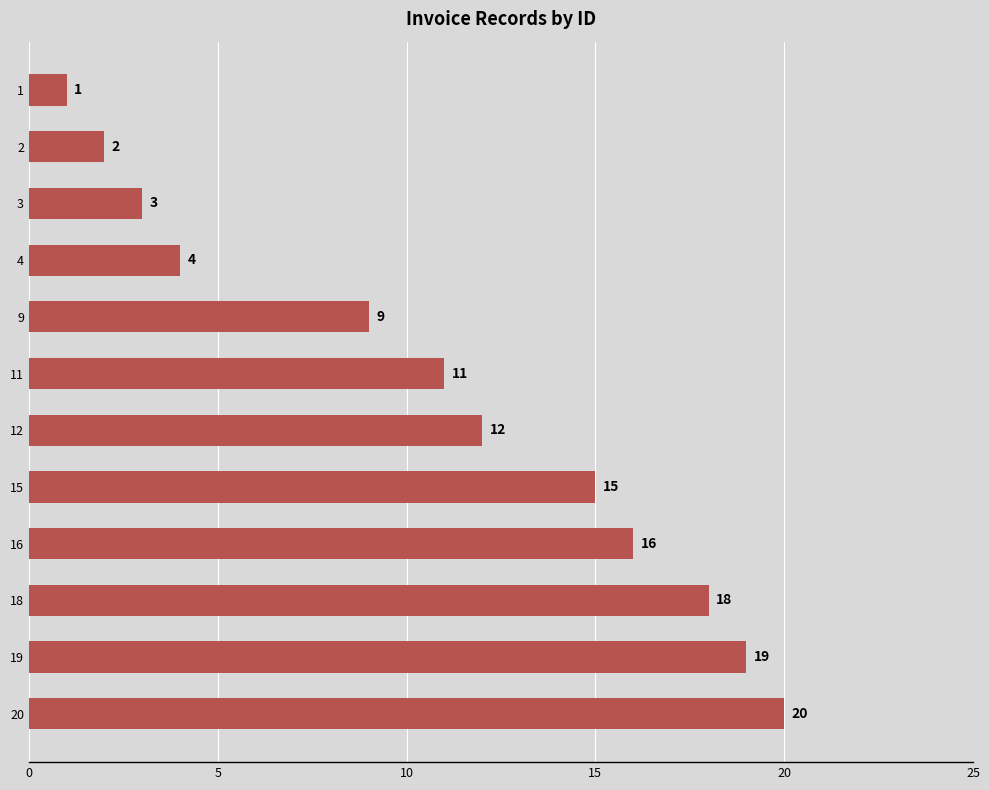

How many categories are shown in the chart?

12